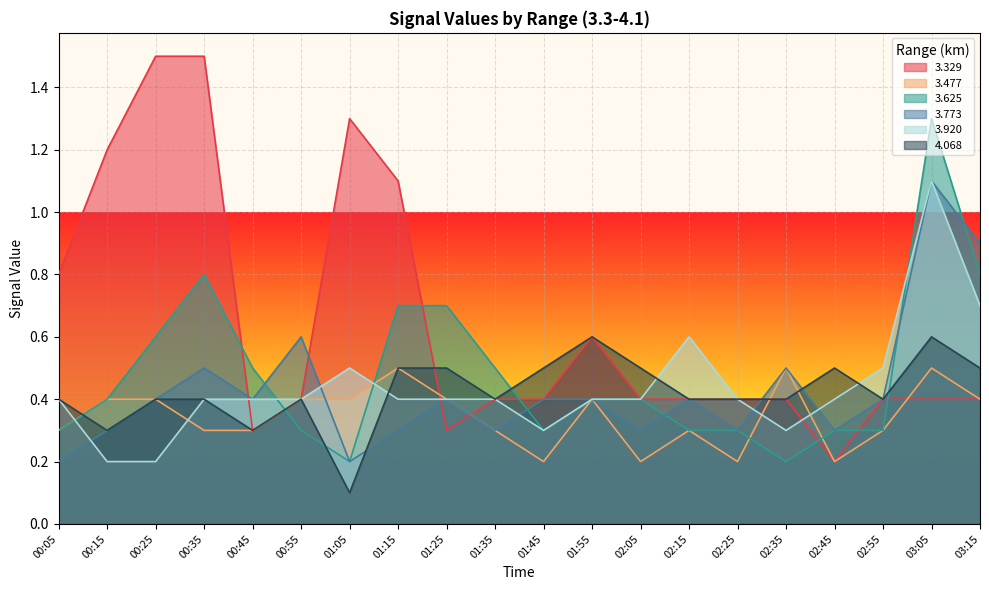

What is the difference between the maximum and second lowest values in the 3.773 series?

0.9